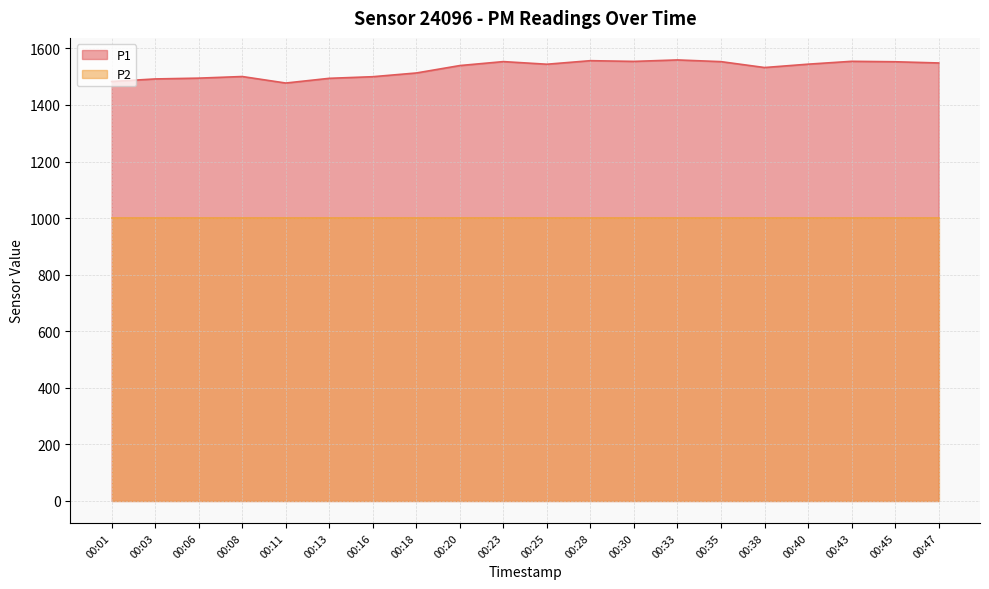

How many distinct data groups are displayed?

2